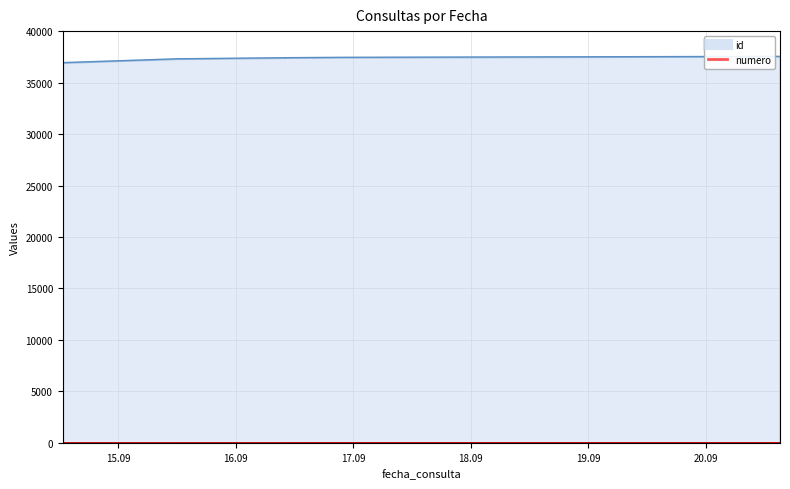

What position from the right is 2021-09-15 12:07:04?

8